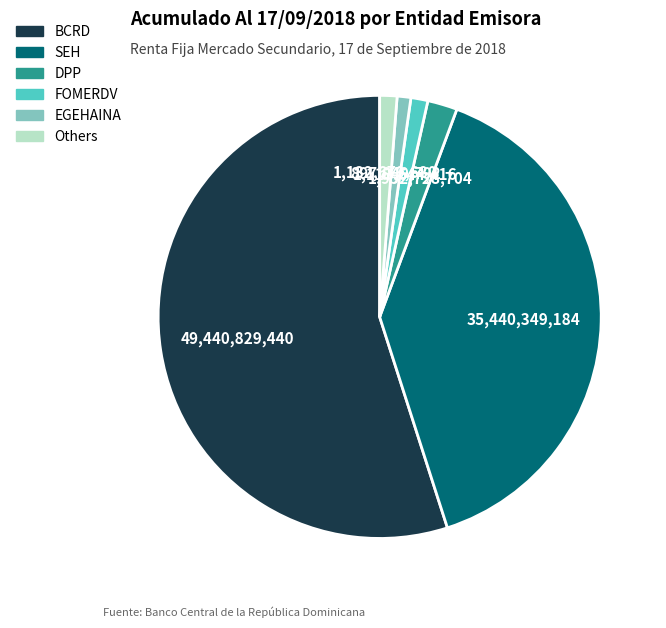

Is there any slice that represents more than half of the pie?

Yes